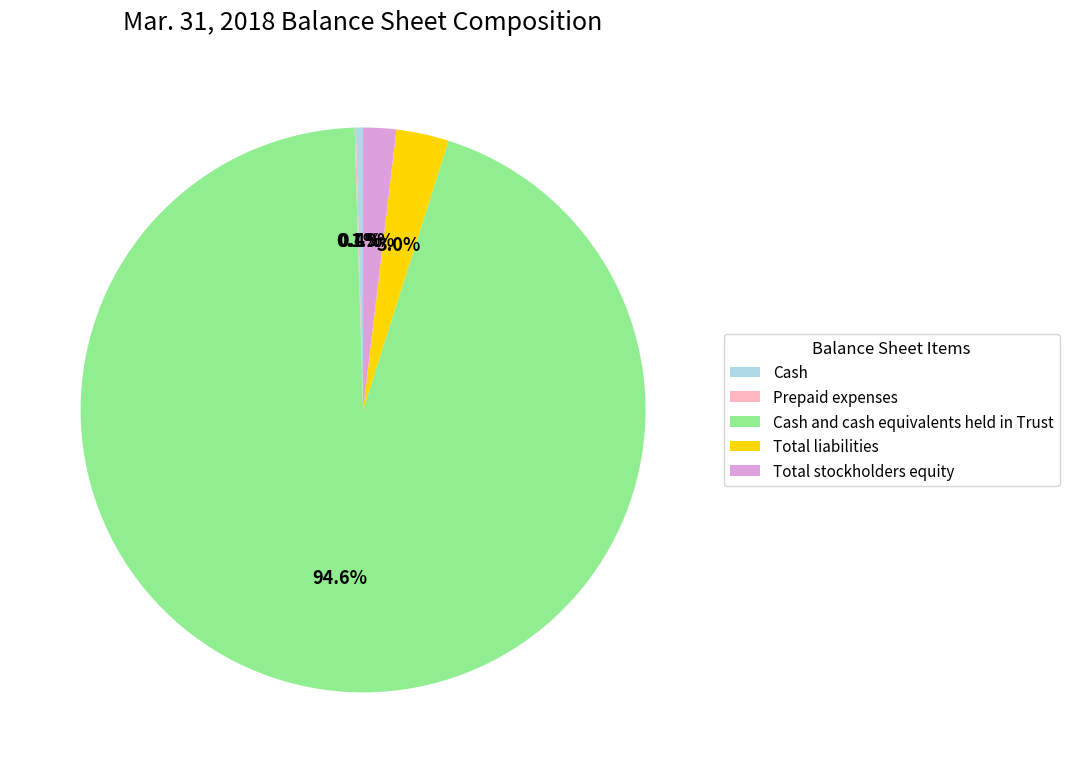

To the nearest percent, what is the average slice percentage?

20%